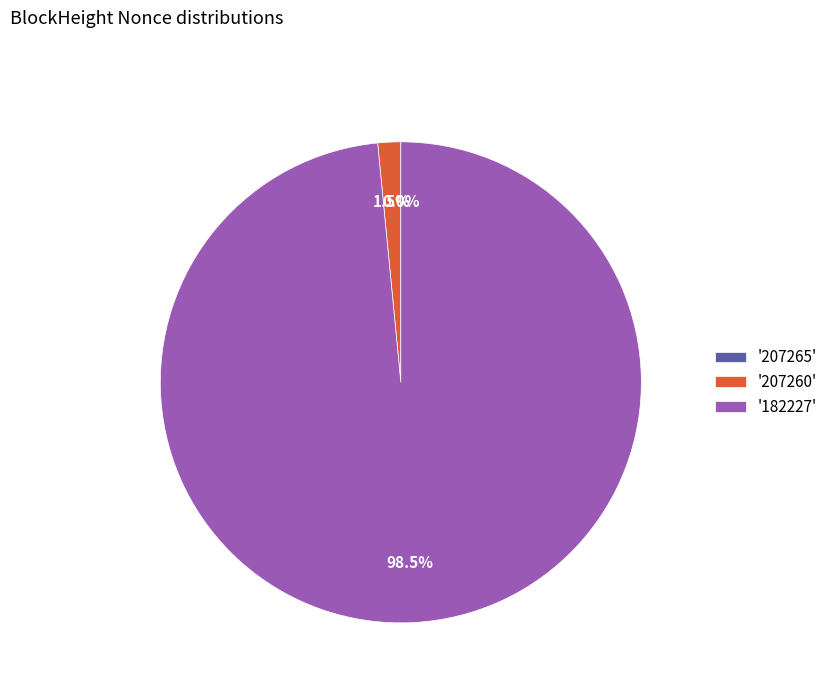

What is the largest slice in the pie chart?

'182227'